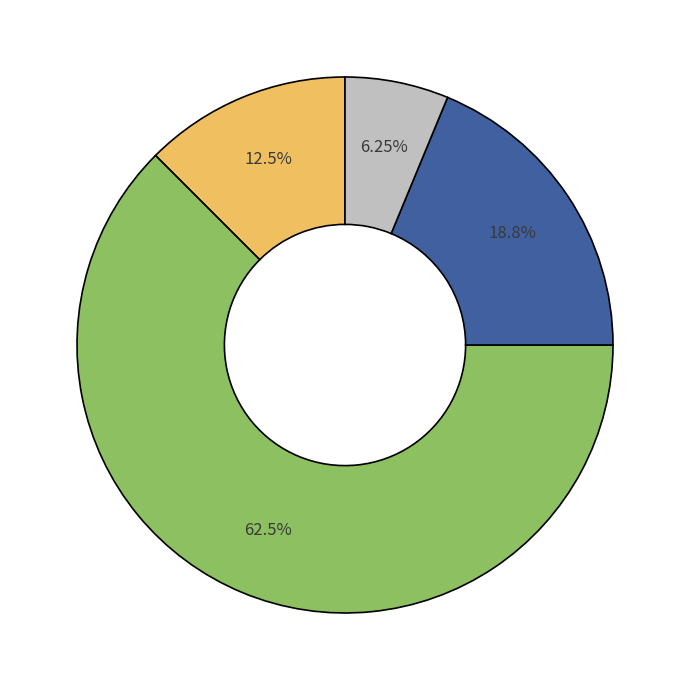

Is there any slice that represents more than half of the pie?

Yes